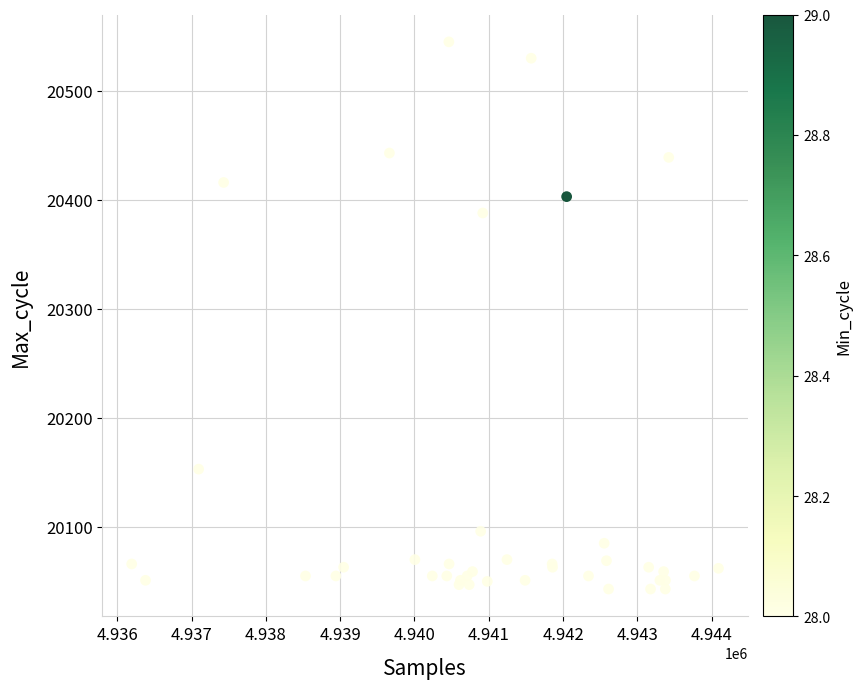

What Y value in the scatter plot is closest to 20294?

20388